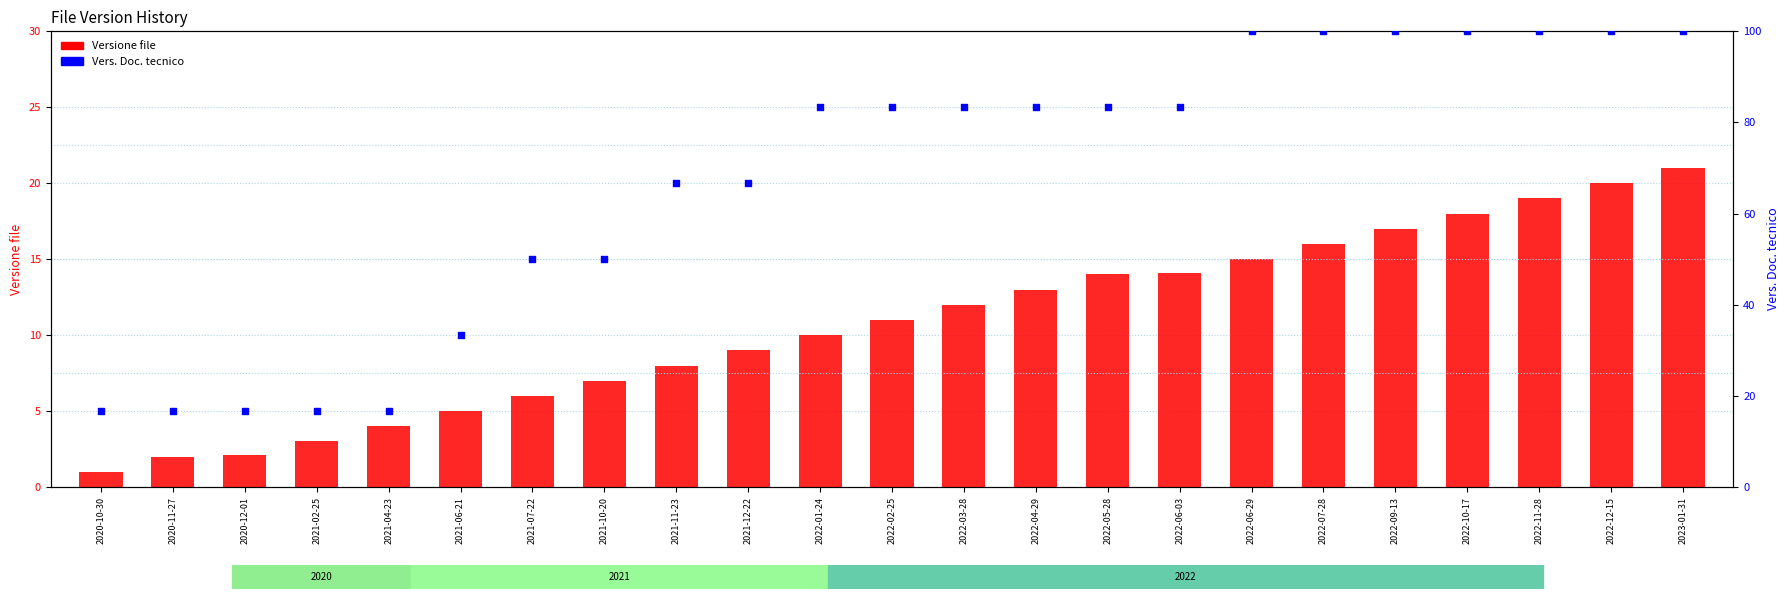

Which series contains the lowest Y value?

Versione file